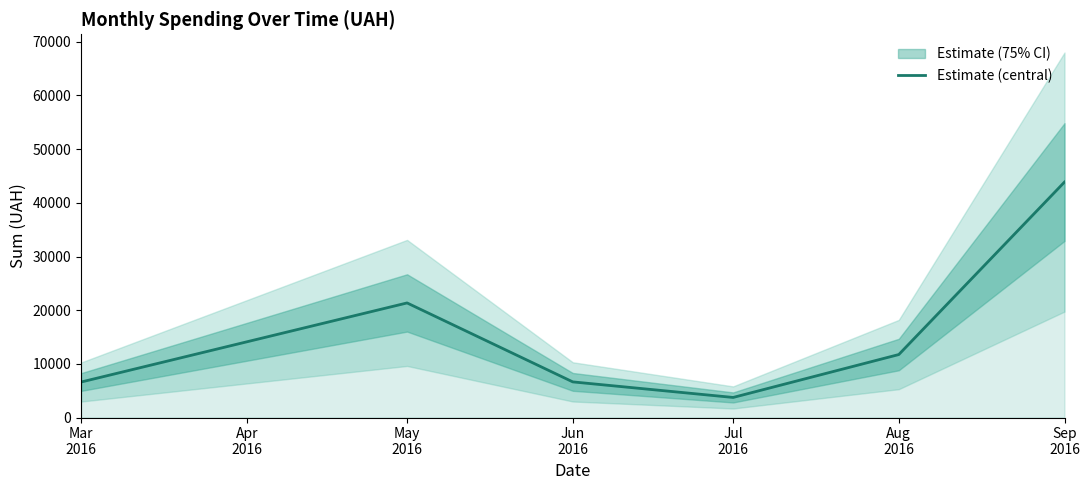

What is the label of the 4th point from the left?

Jul 2016